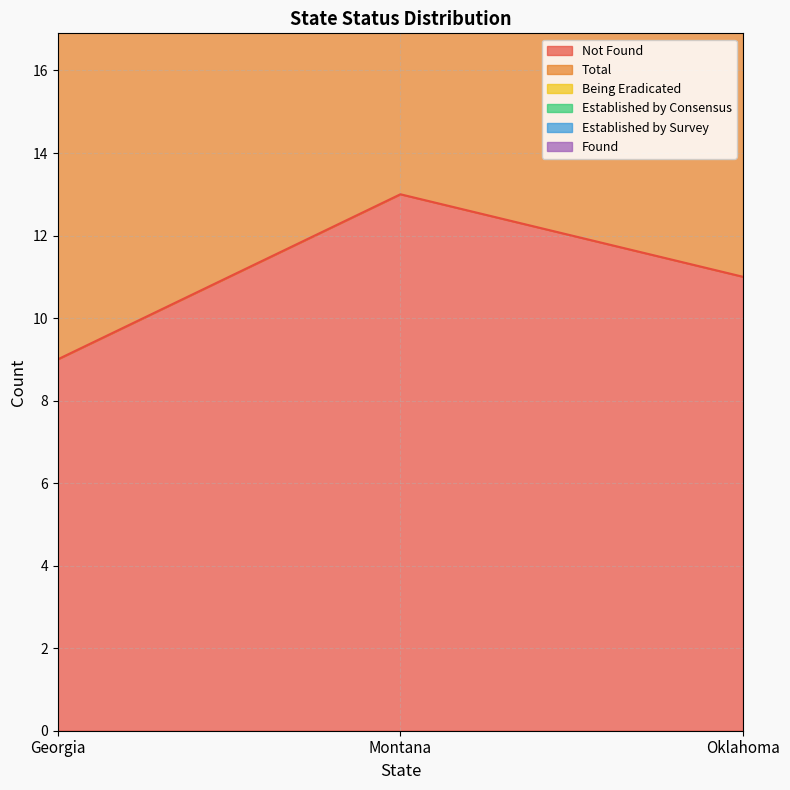

What are all the series names shown in the legend?

Not Found, Total, Being Eradicated, Established by Consensus, Established by Survey, Found